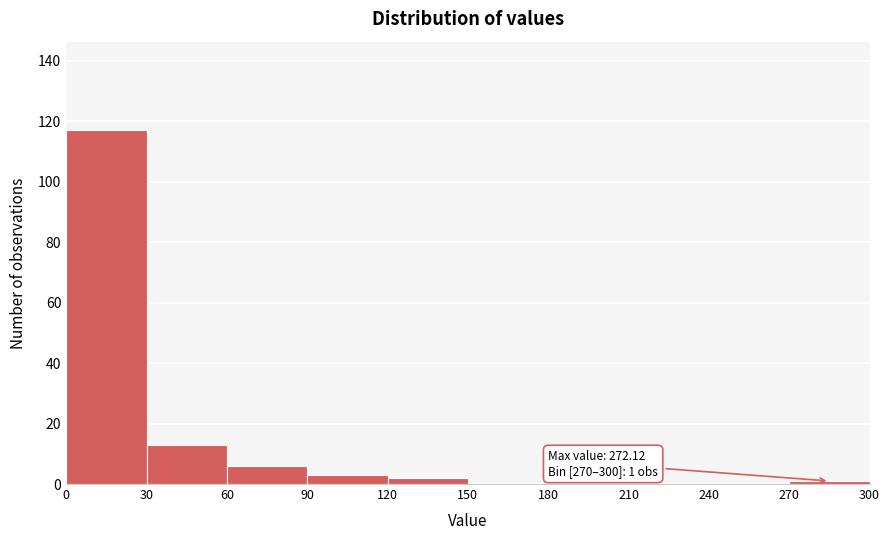

Which range on the x-axis has the tallest bar?

0 to 30